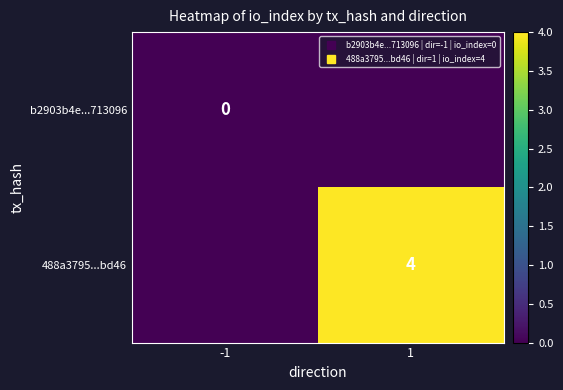

List the labels in order of 488a3795...bd46 value, smallest first.

-1, 1